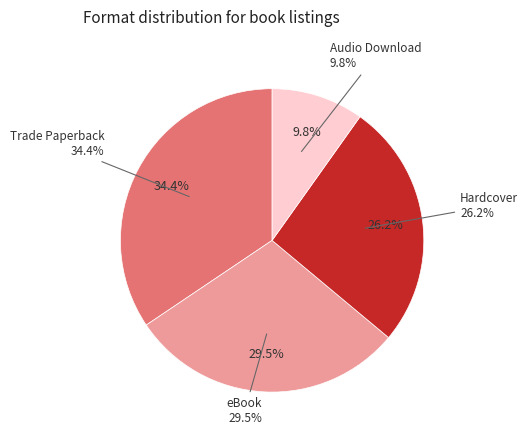

To the nearest percent, what is the combined percentage of Hardcover and Audio Download?

36%